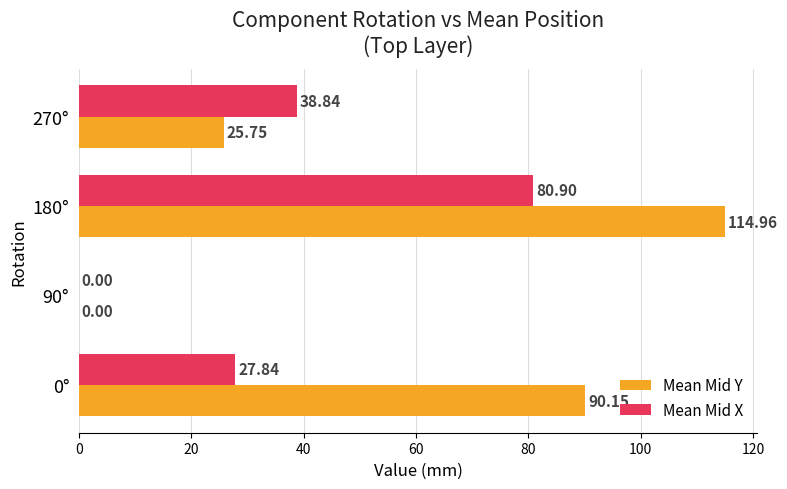

What is the highest value of the Mean Mid X series?

80.9